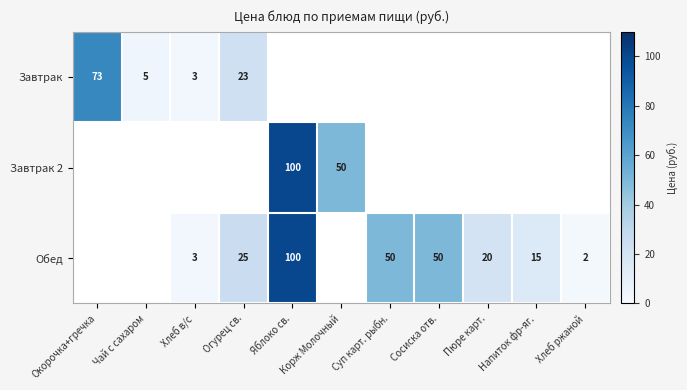

True or false: Завтрак has a value of 23 at Огурец св..

True